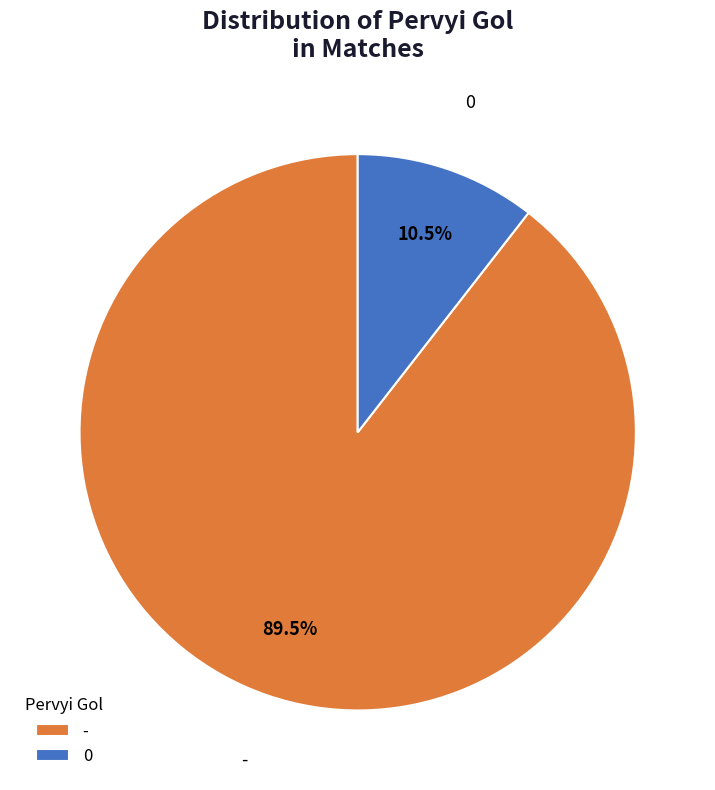

Which has a higher value, - or 0?

-